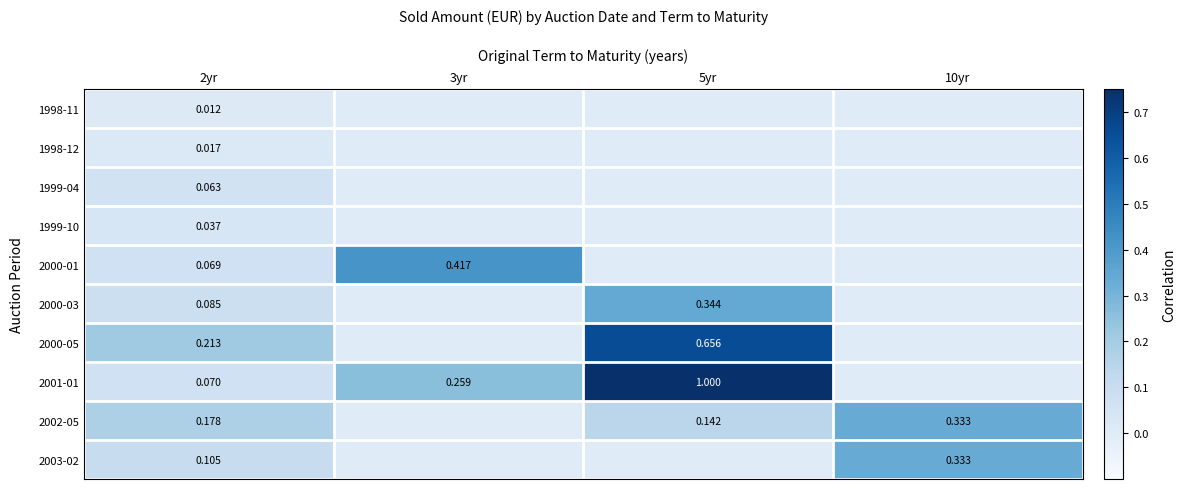

Count the number of categories in the chart.

4